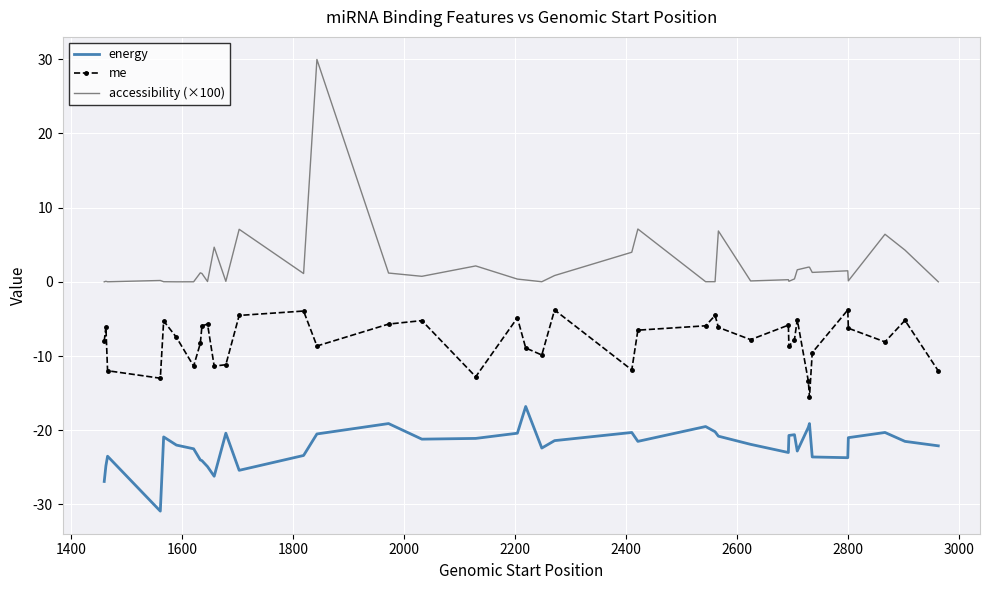

Rank the series by their maximum value, from lowest to highest.

energy, me, accessibility (×100)